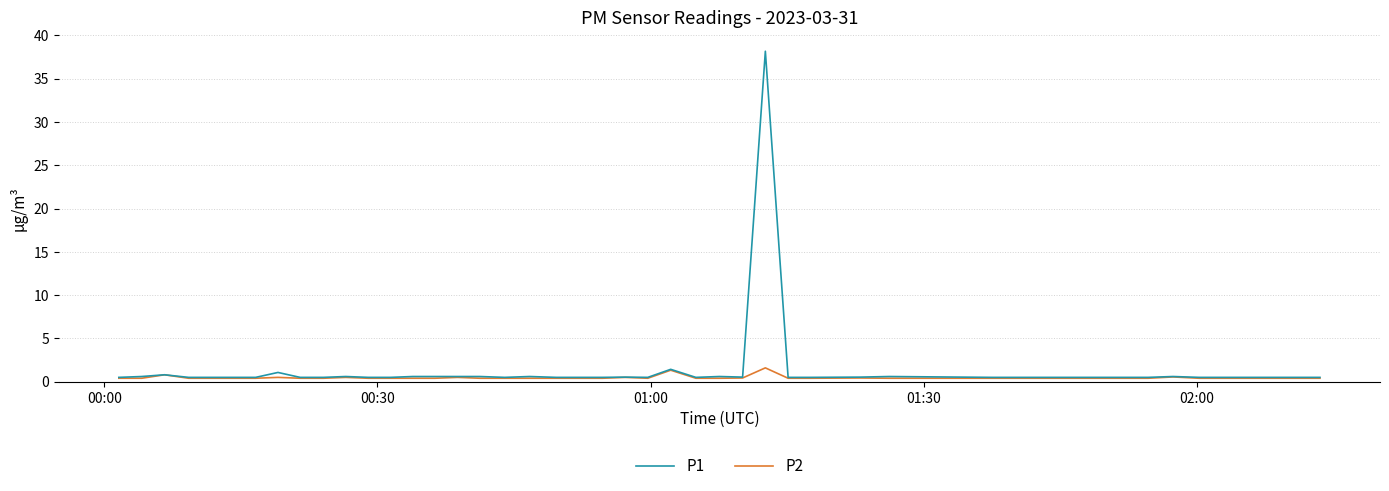

Which series has the largest range (max minus min)?

P1